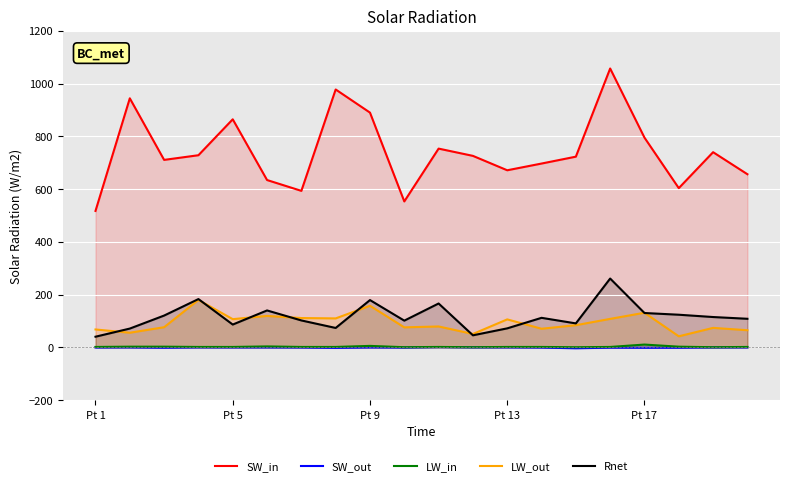

Which series has the largest range (max minus min)?

SW_in